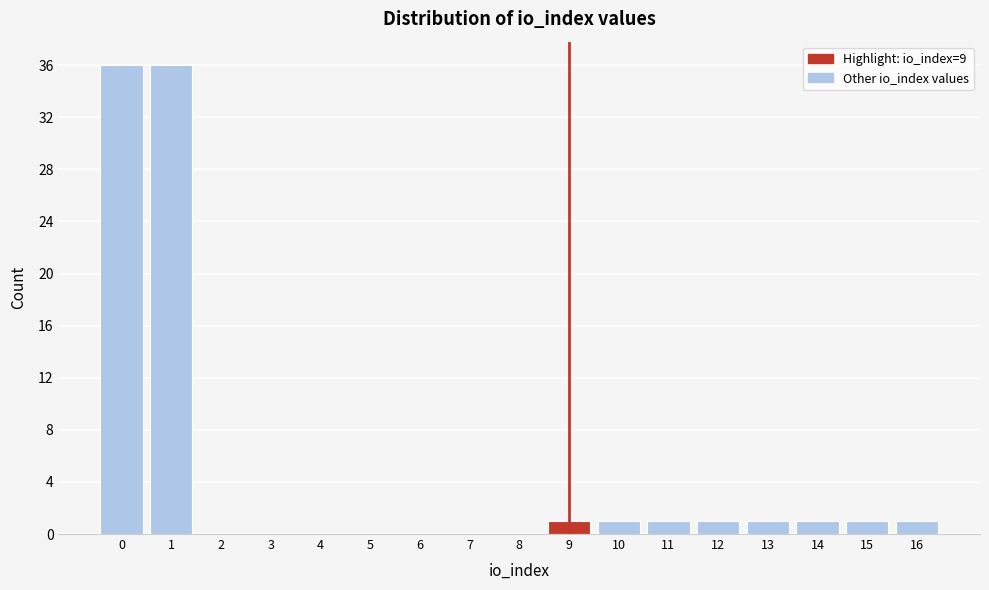

Reading left to right, what are all the values shown in this chart?

0=36	1=36	2=0	3=0	4=0	5=0	6=0	7=0	8=0	9=1	10=1	11=1	12=1	13=1	14=1	15=1	16=1